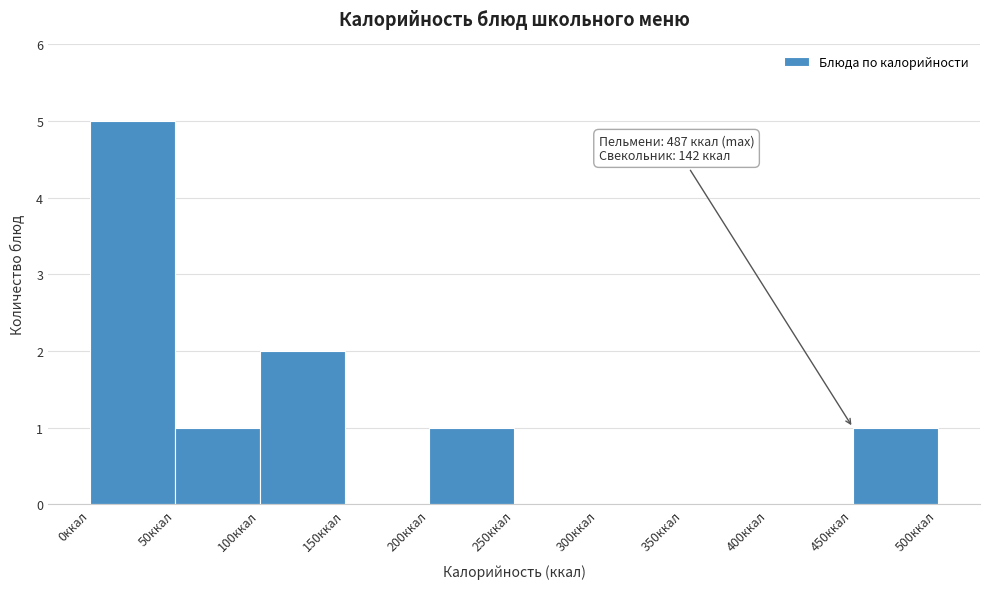

Which range on the x-axis has the tallest bar?

0 to 50